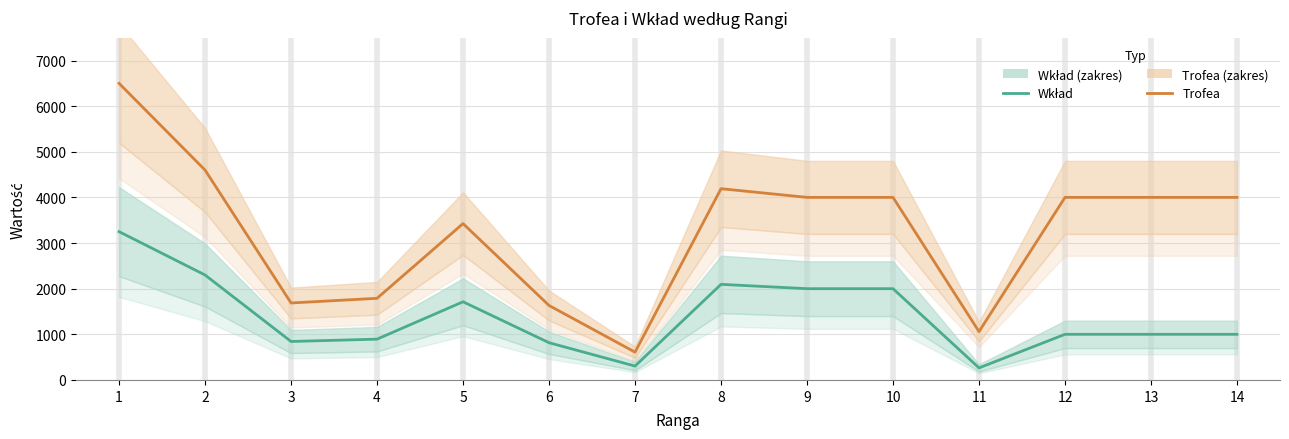

What is the value of the Wkład point at the 7th from the left?

304